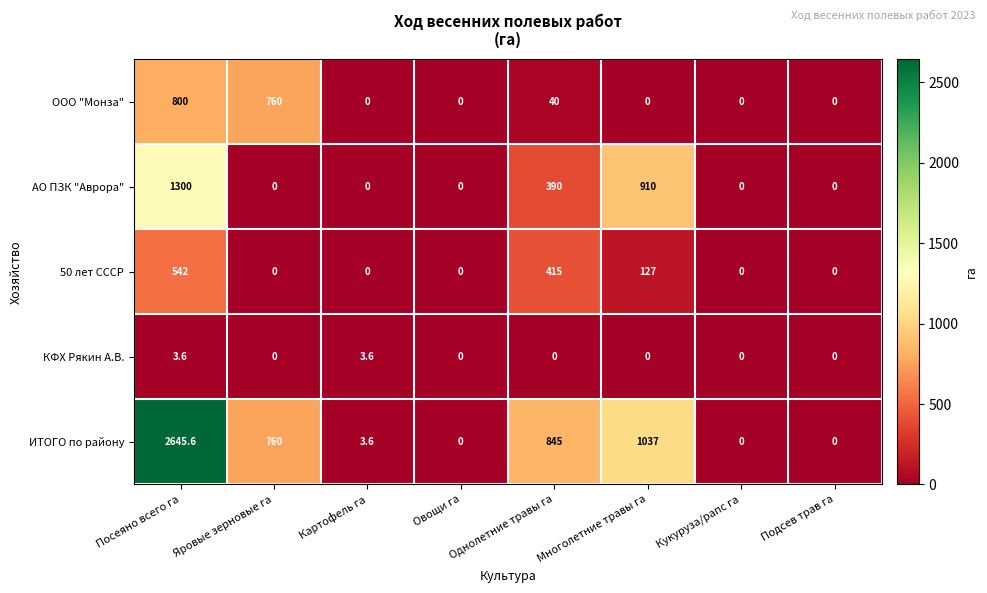

At which category is the sum across all series the highest?

Посеяно всего га